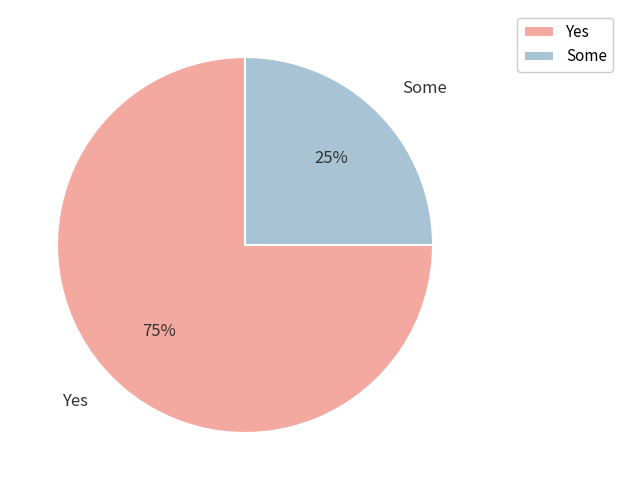

To the nearest percent, what is the average slice percentage?

50%